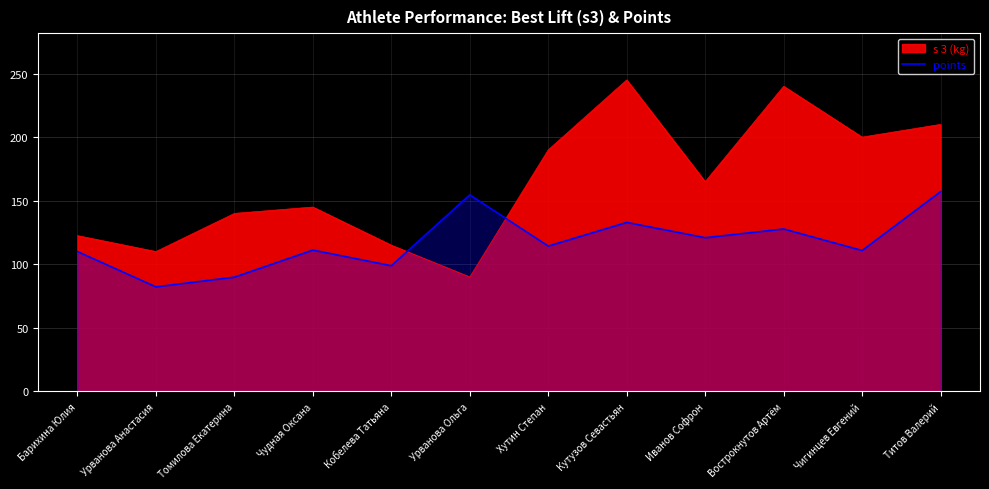

Which has a higher value, Иванов Софрон or Кутузов Севастьян?

Кутузов Севастьян